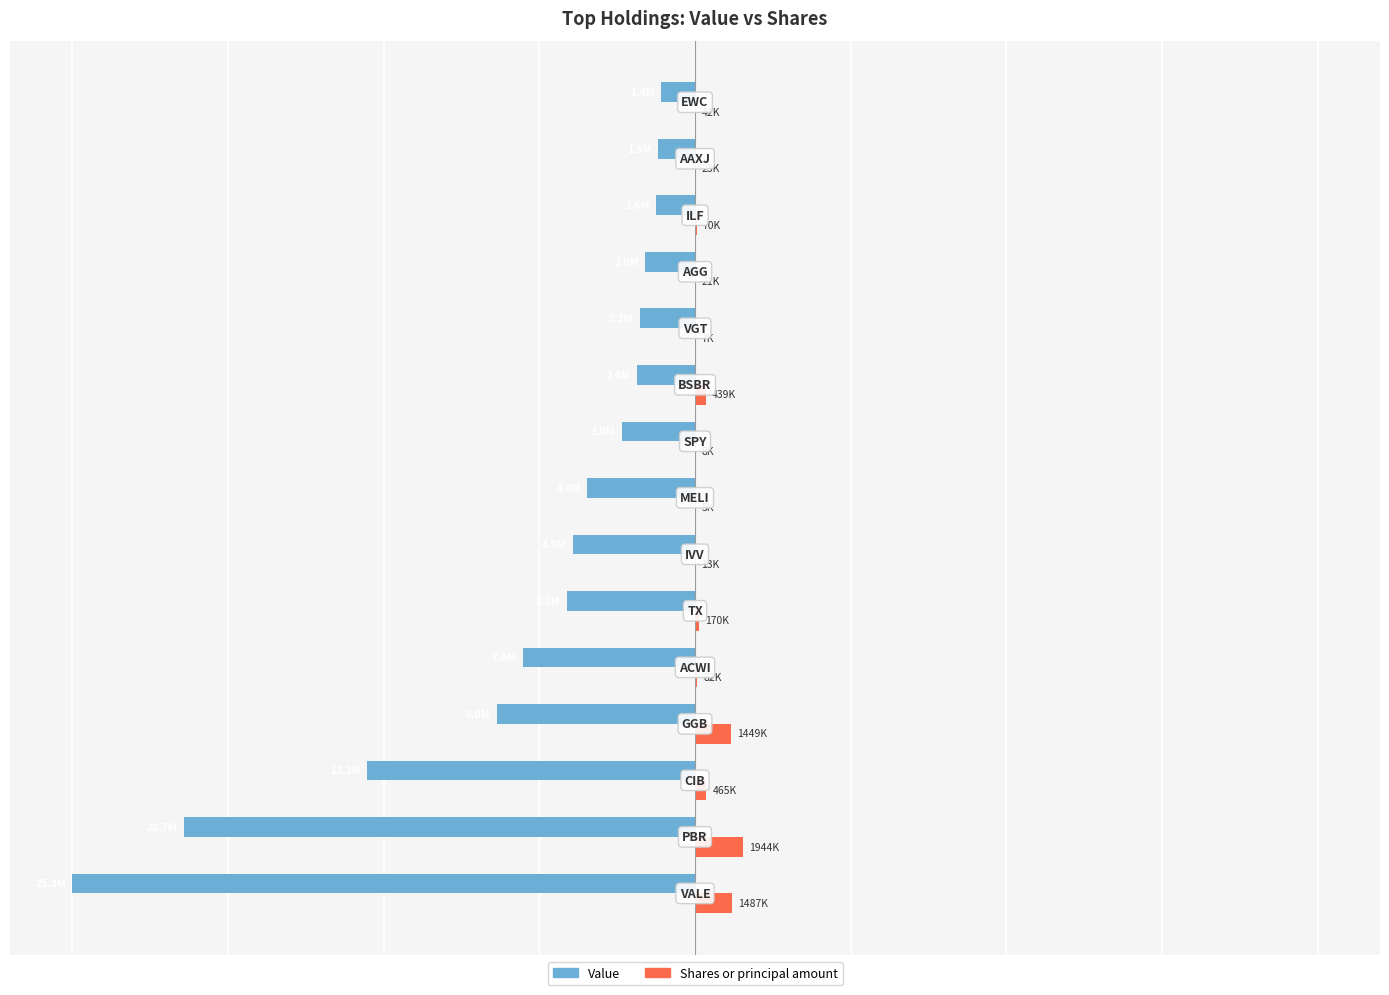

What are all the series names shown in the legend?

Value, Shares or principal amount